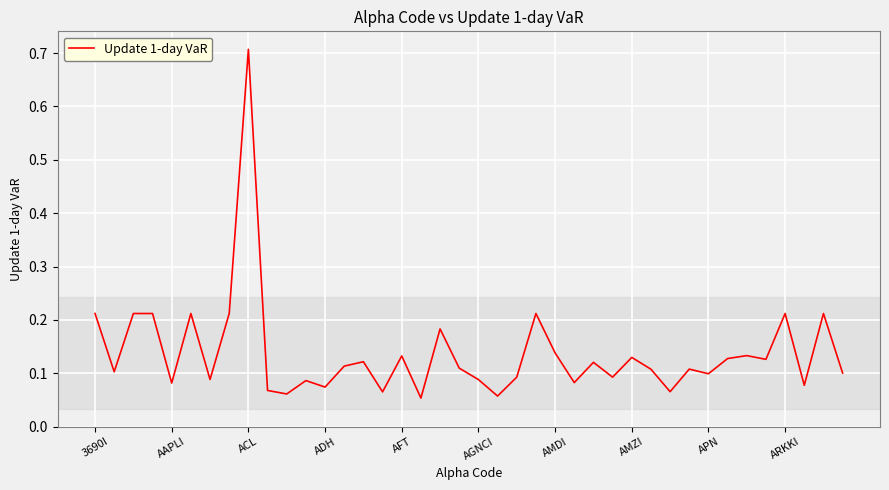

What is the difference between the maximum and minimum values?

0.7